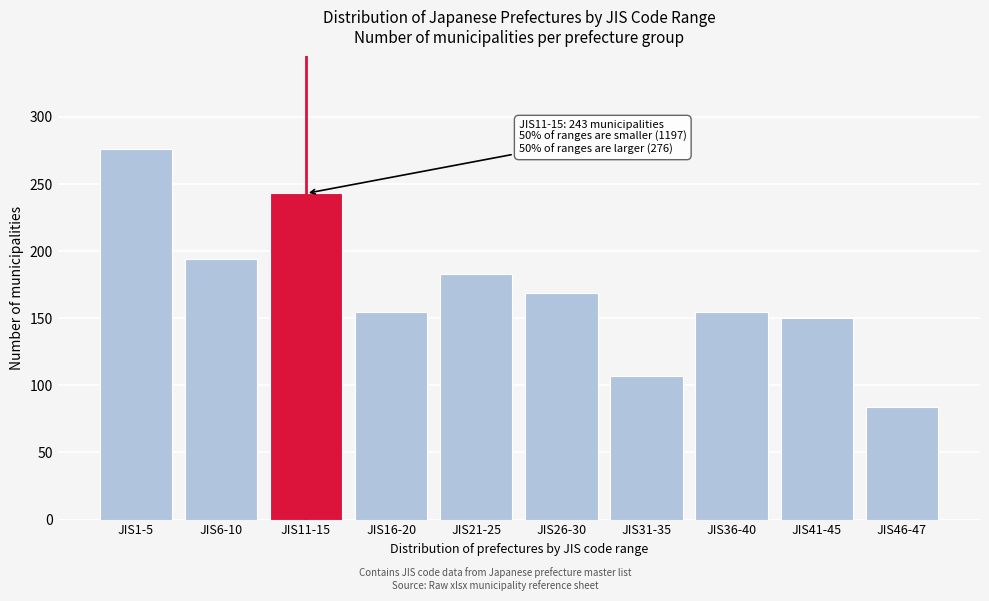

Reading left to right, what are all the values shown in this chart?

276	194	243	155	183	169	107	155	150	84